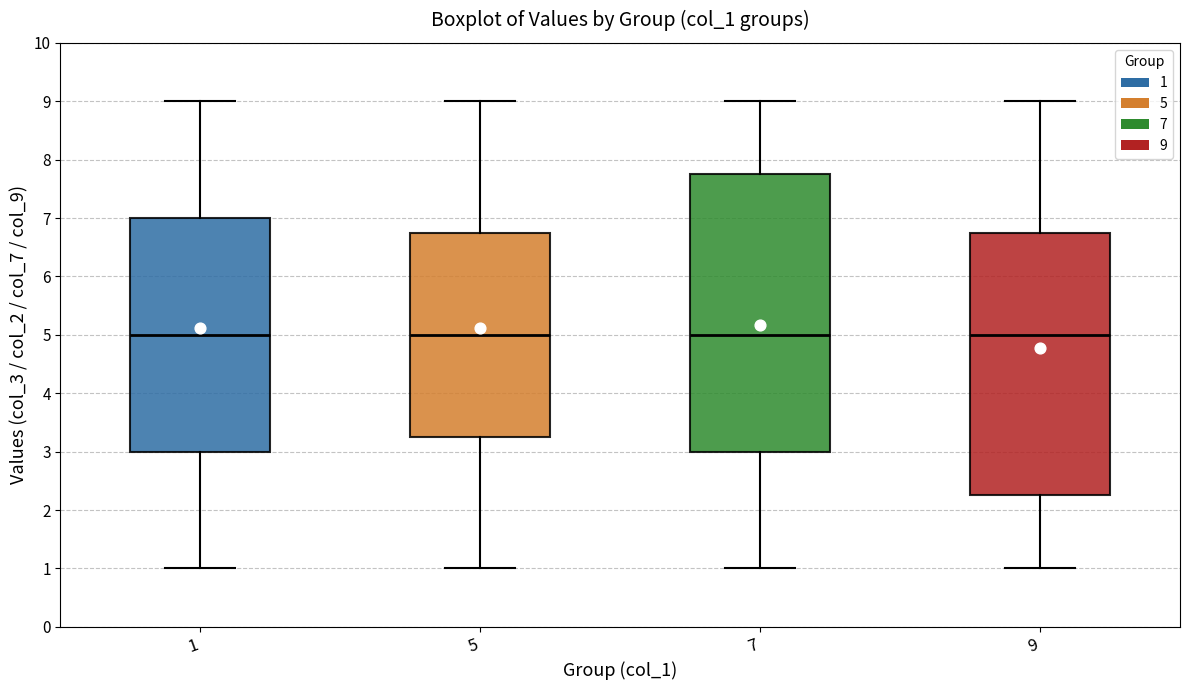

Reading left to right, read every box against the y-axis: the position of its median line, the range the box covers, and the ends of its whiskers. The values are not printed on the chart, so give them approximately, as read against the axis.

1: median 5.0, box 3.0 to 7.0, whiskers 1.0 to 9.0
5: median 5.0, box 3.3 to 6.8, whiskers 1.0 to 9.0
7: median 5.0, box 3.0 to 7.8, whiskers 1.0 to 9.0
9: median 5.0, box 2.3 to 6.8, whiskers 1.0 to 9.0